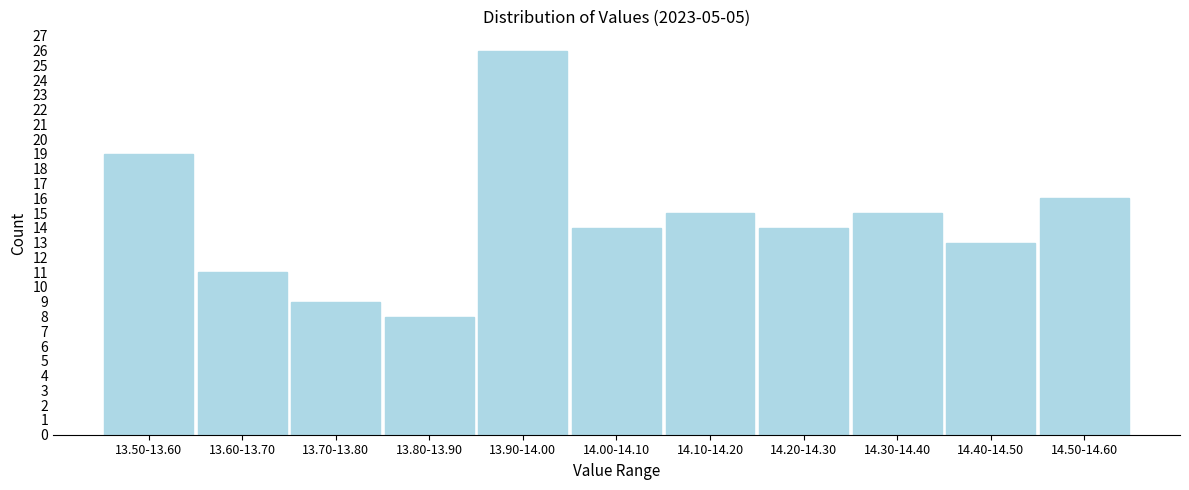

Reading left to right, list all the values displayed in this chart.

13.50-13.60=19	13.60-13.70=11	13.70-13.80=9	13.80-13.90=8	13.90-14.00=26	14.00-14.10=14	14.10-14.20=15	14.20-14.30=14	14.30-14.40=15	14.40-14.50=13	14.50-14.60=16